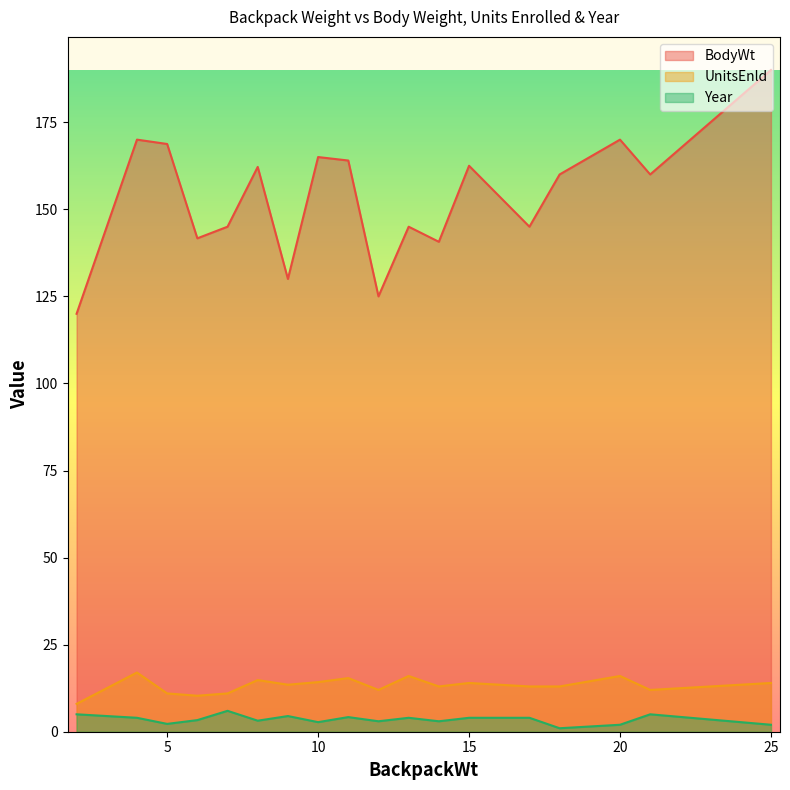

At how many categories does at least one series exceed 110?

18